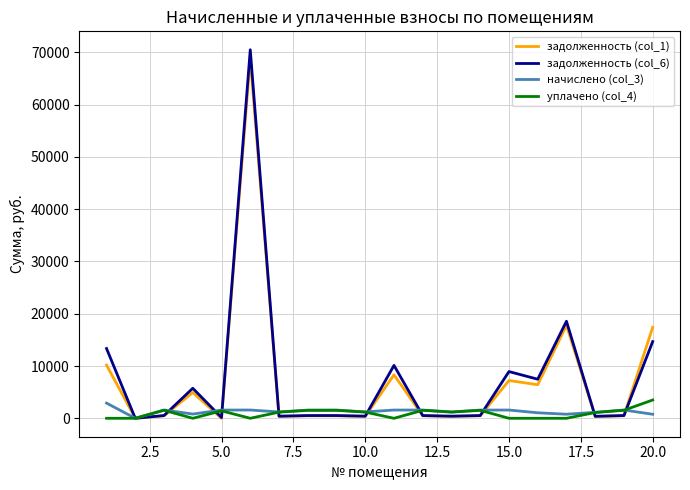

What is the greatest value displayed?

70508.4